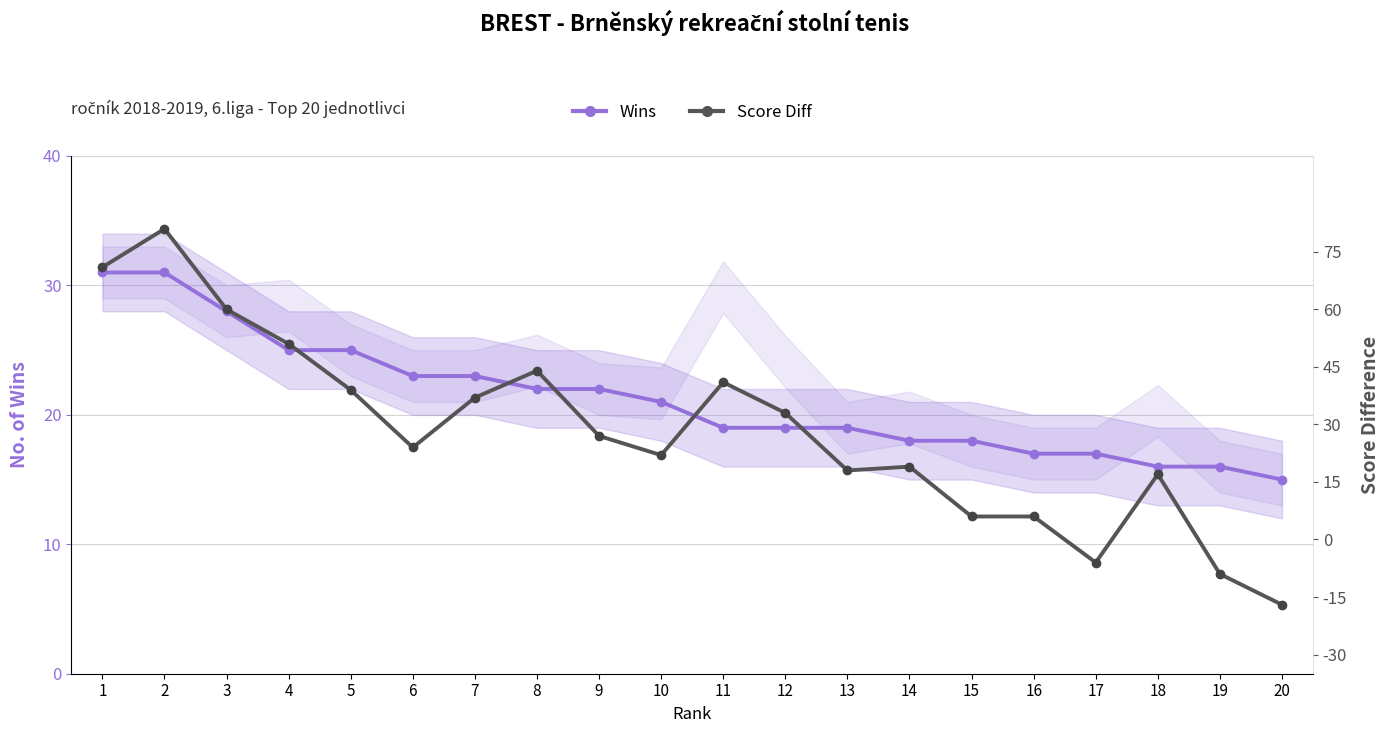

Between 8 and 16, which series saw the biggest shift?

Score Diff